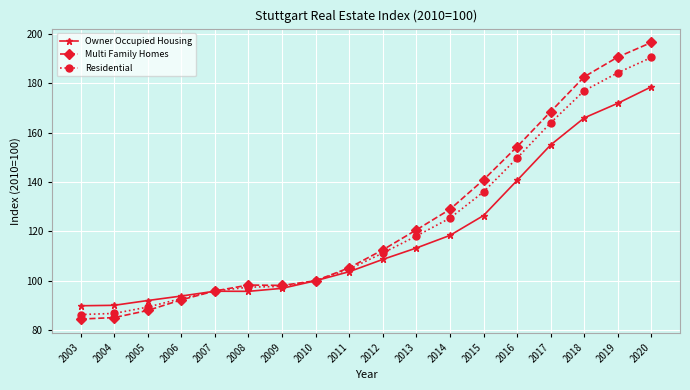

How many lines are shown in the chart?

3